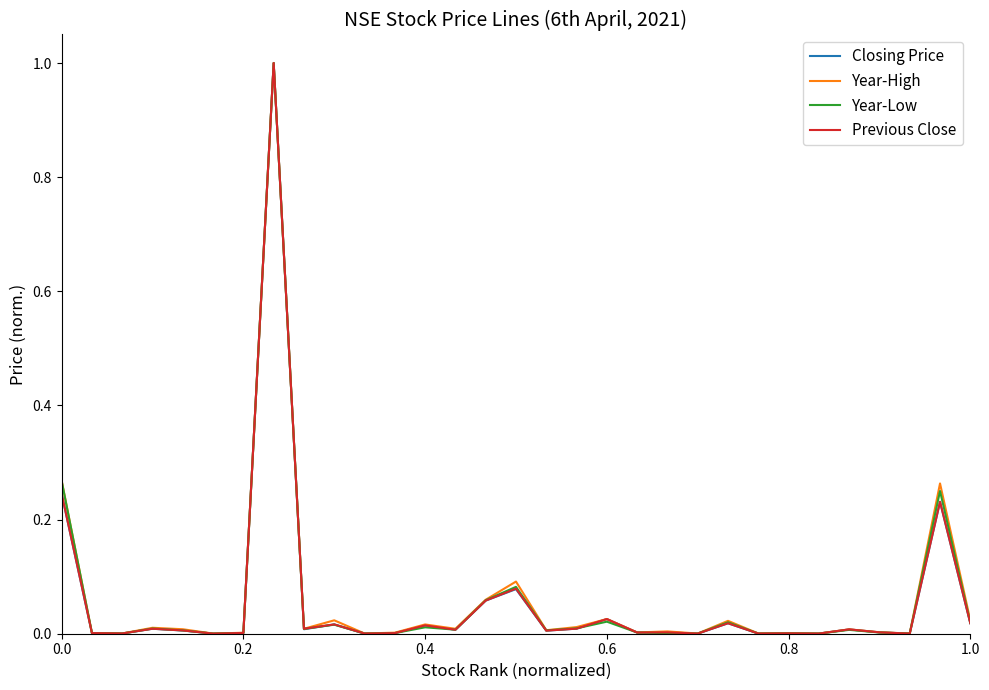

What is the sum of all Year-Low values?

1.8